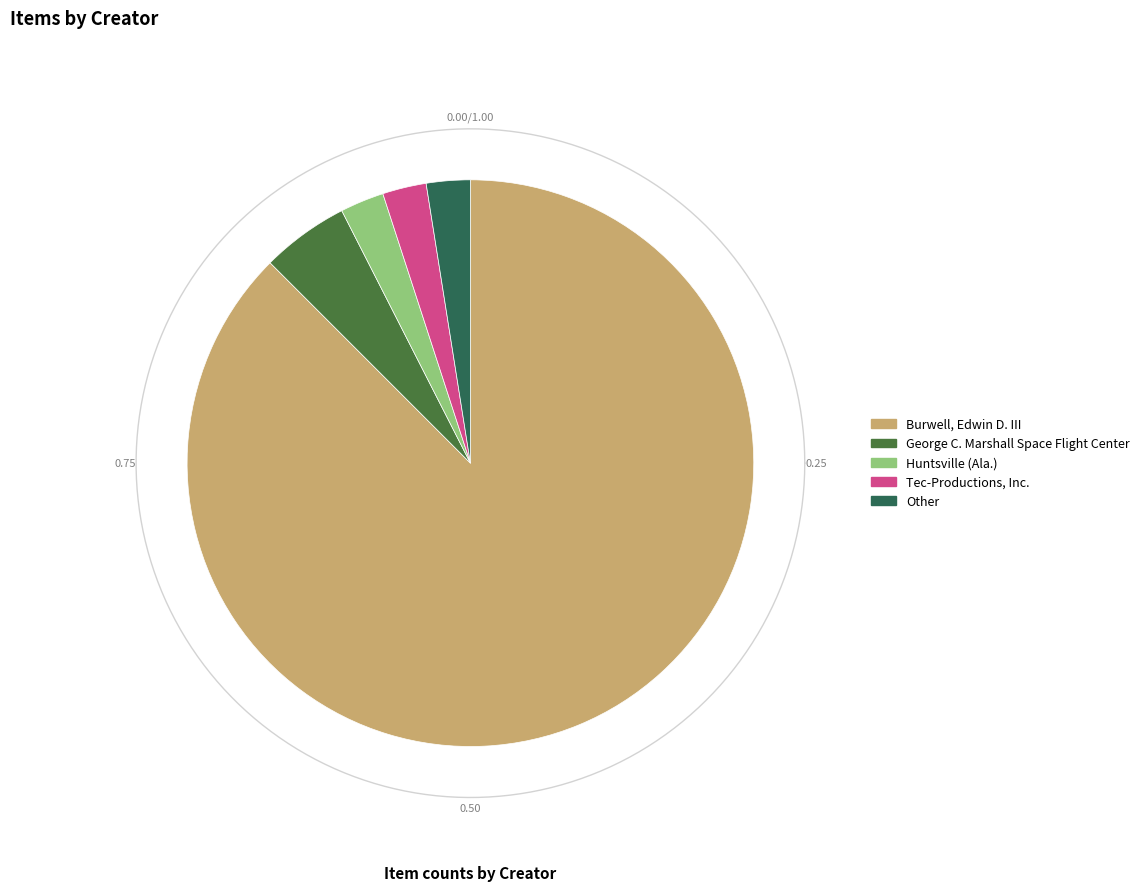

Is it true that Other is 17% of the pie?

False